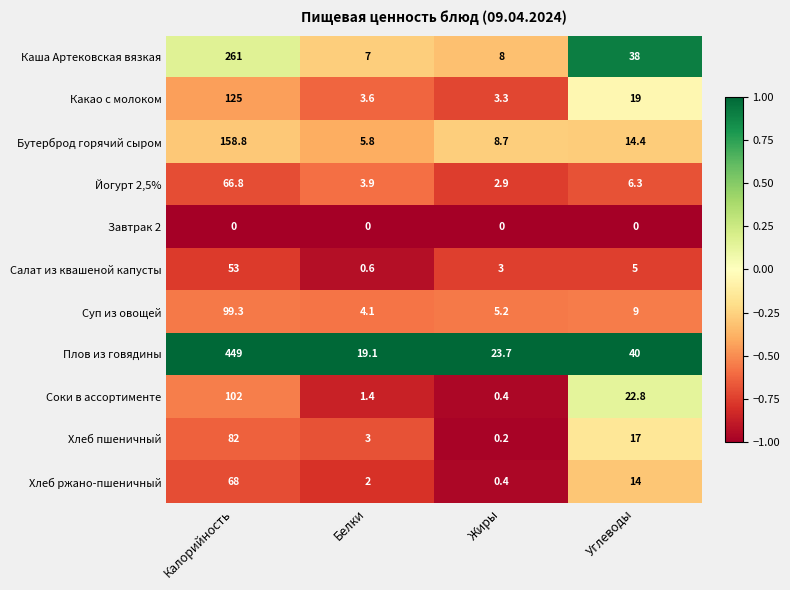

The value of Йогурт 2,5% at Калорийность is 66.8. True or false?

True